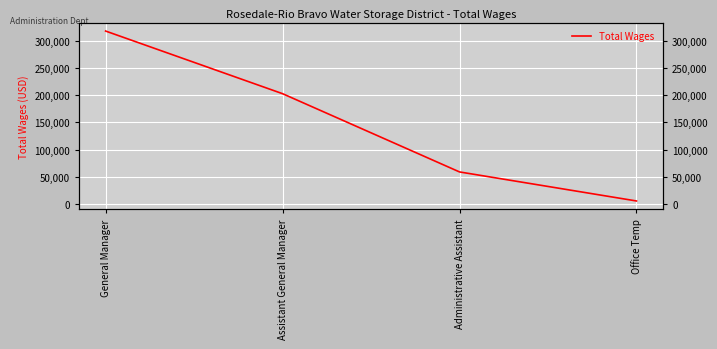

How many data points does each series have?

4